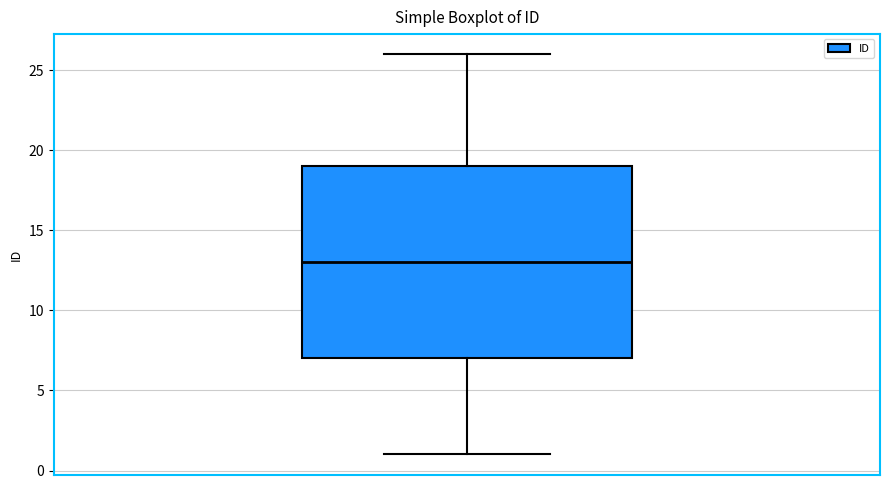

Where is the lower edge of the box on the y-axis? The values are not printed on the chart, so give them approximately, as read against the axis.

7